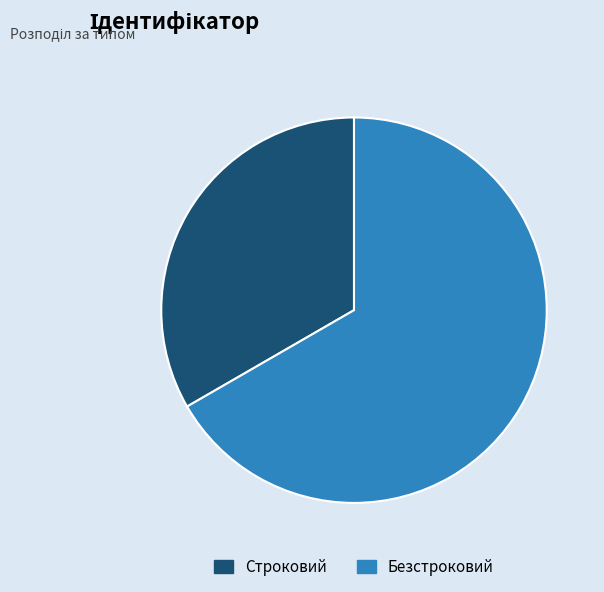

Rank the categories by value from lowest to highest.

Строковий, Безстроковий